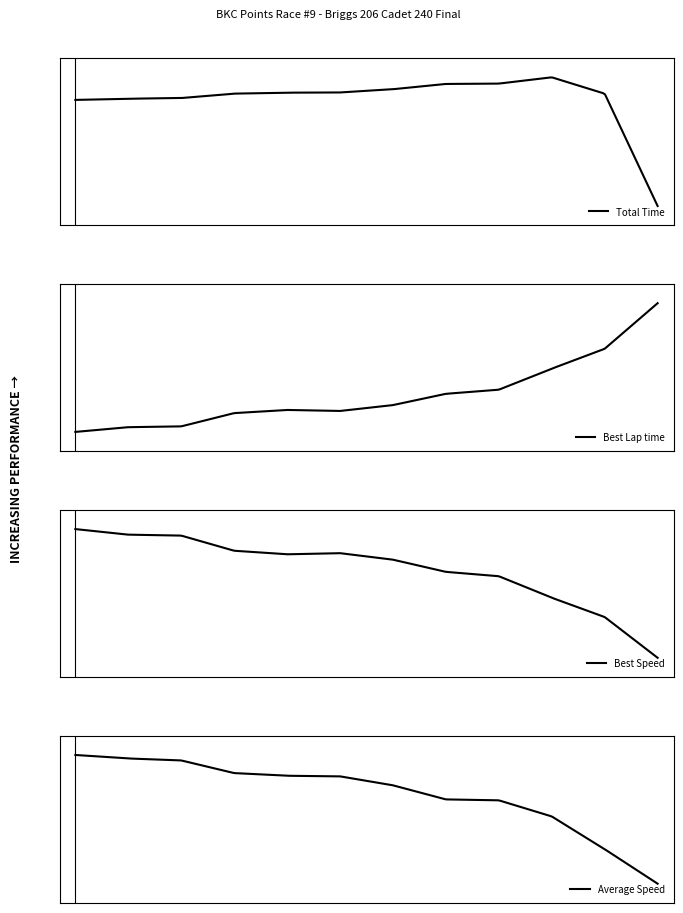

Is this an area chart (filled region under the line)?

No